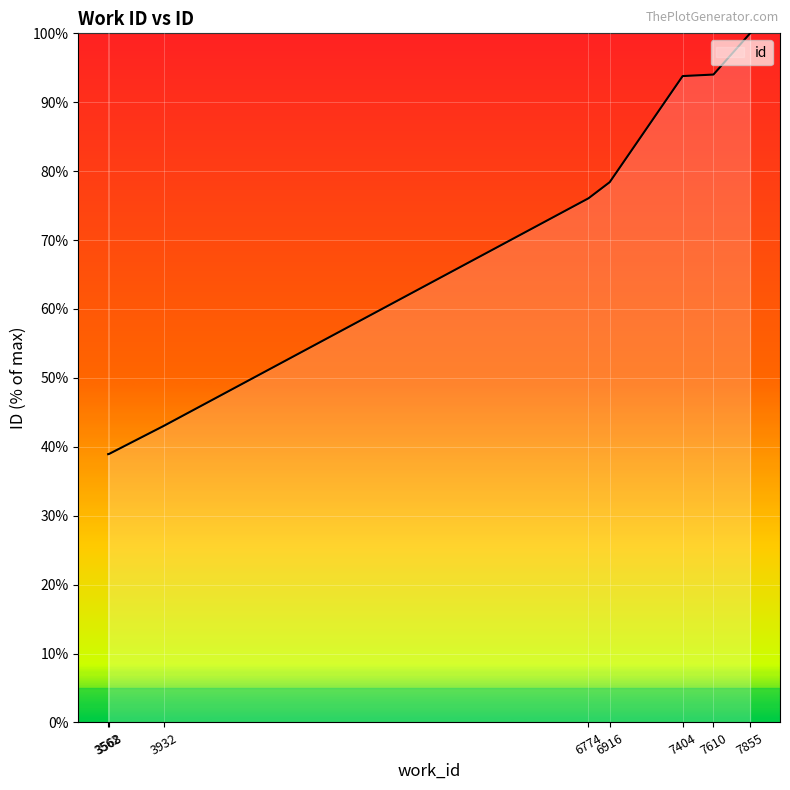

True or false: there are more than 1 points higher than both neighbors.

False